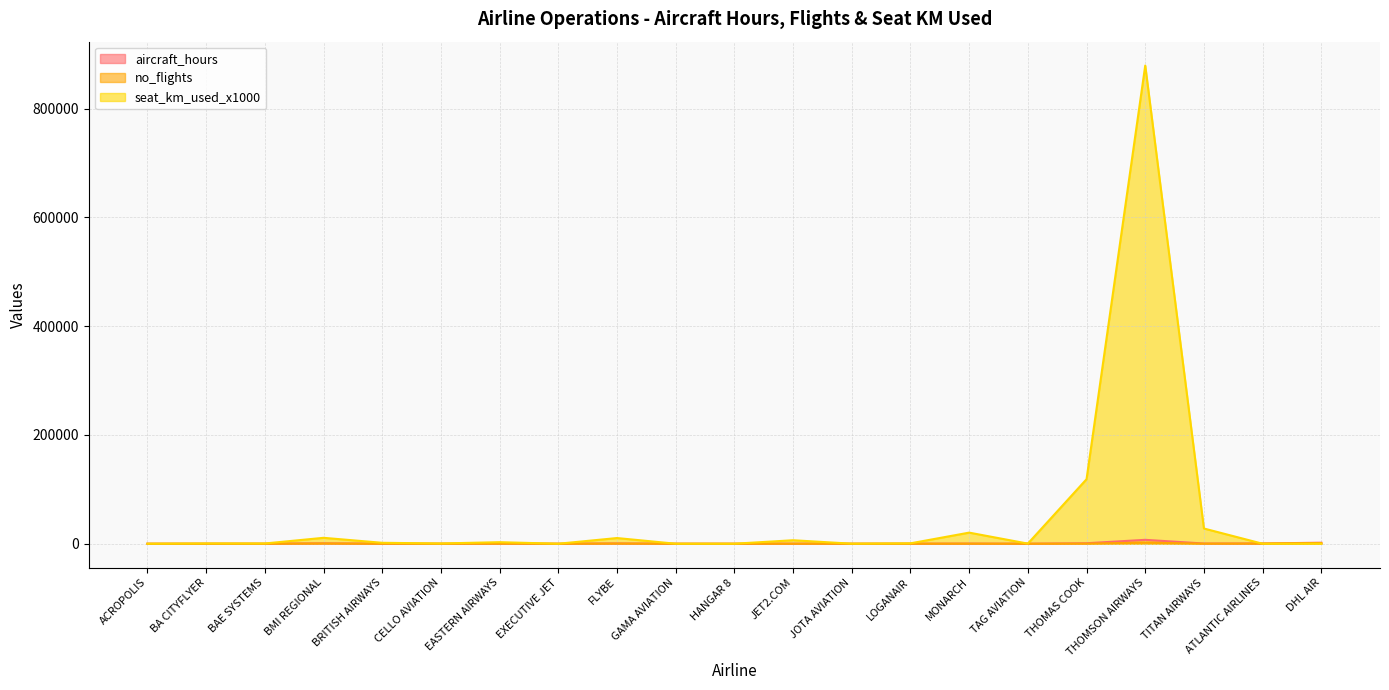

How many series are shown in this chart?

3